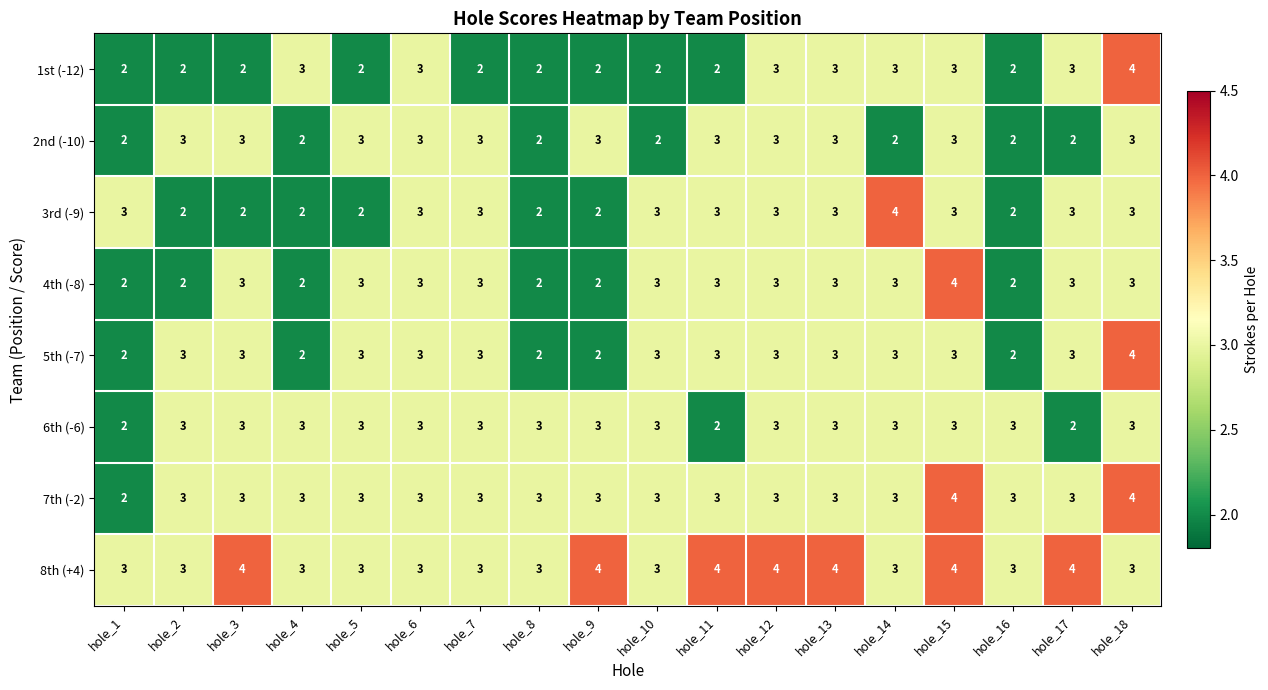

What is the total value across all series at hole_17?

23